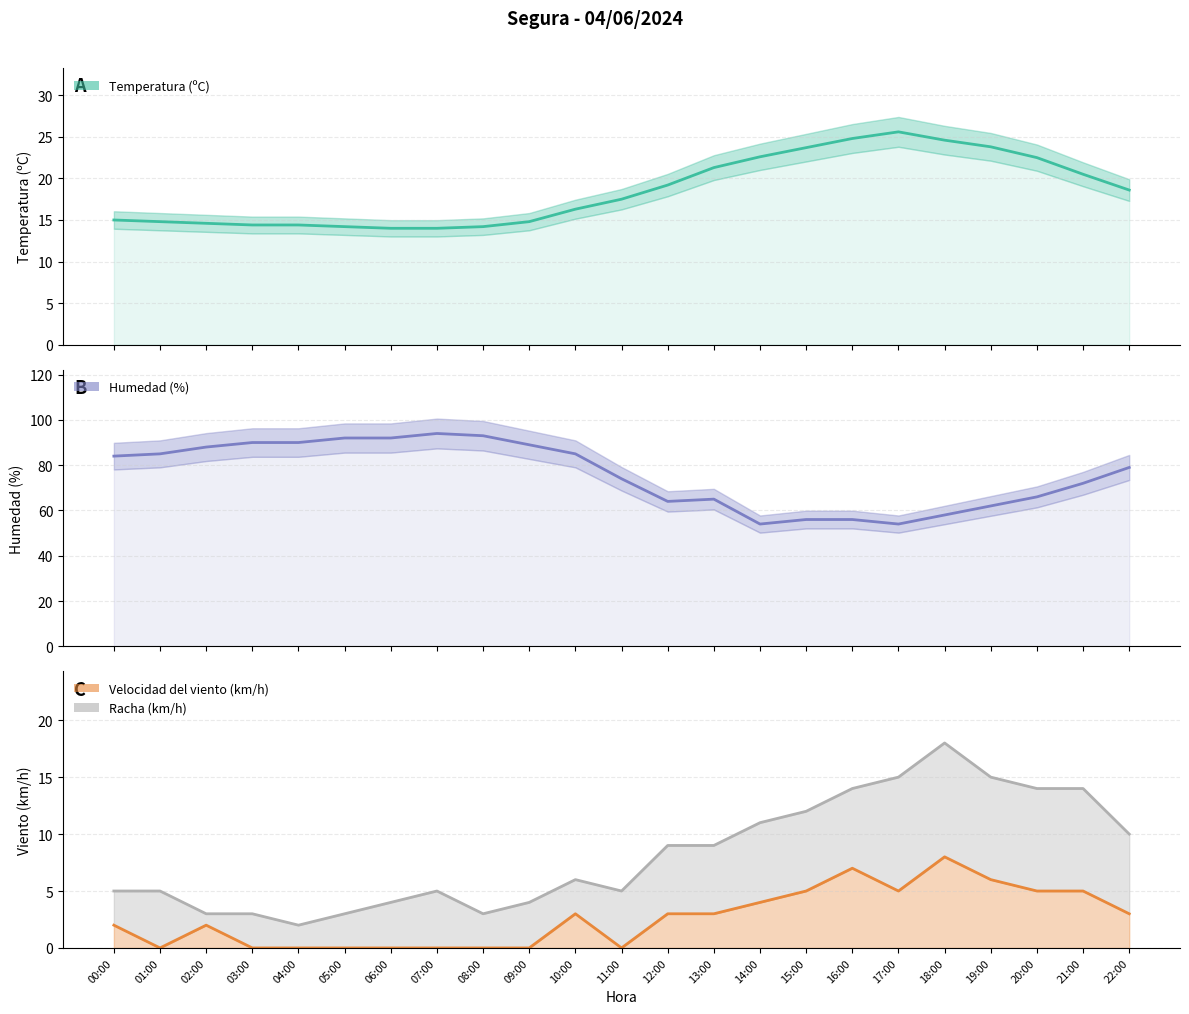

Which series has the largest total across all categories?

Humedad (%)